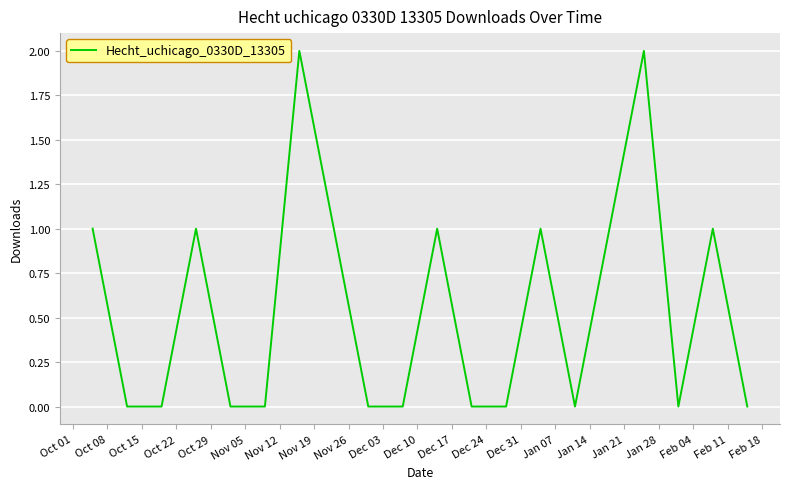

Does the chart display data point markers on the line(s)?

No